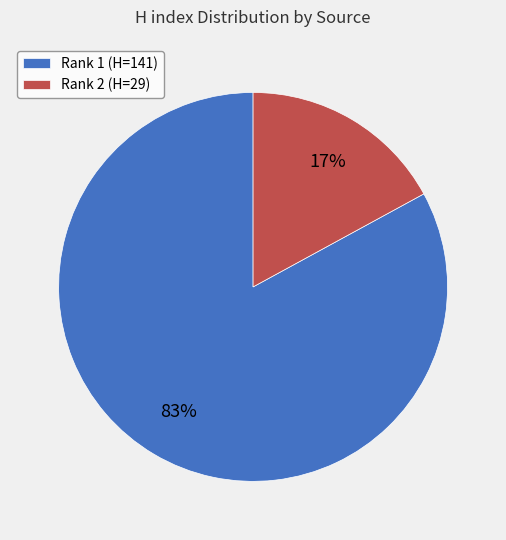

How many segments does this pie chart have?

2